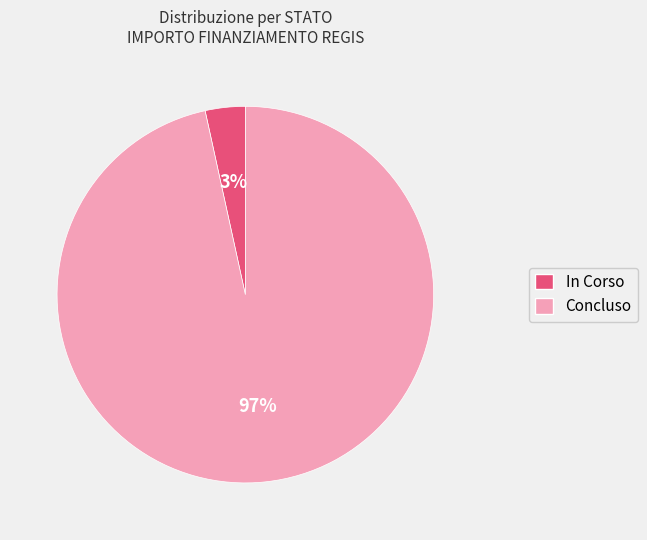

Is there any slice that represents more than half of the pie?

Yes